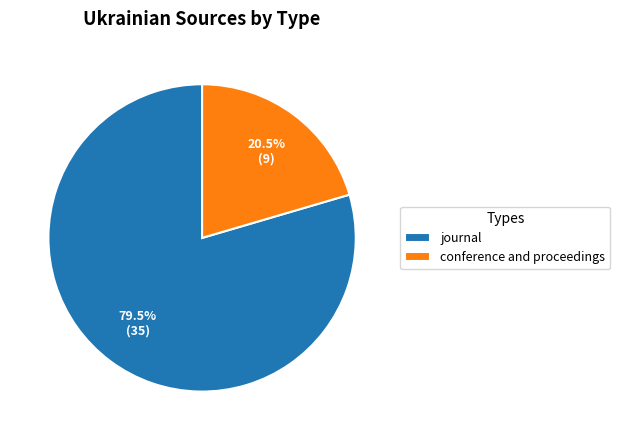

What is the largest slice in the pie chart?

journal